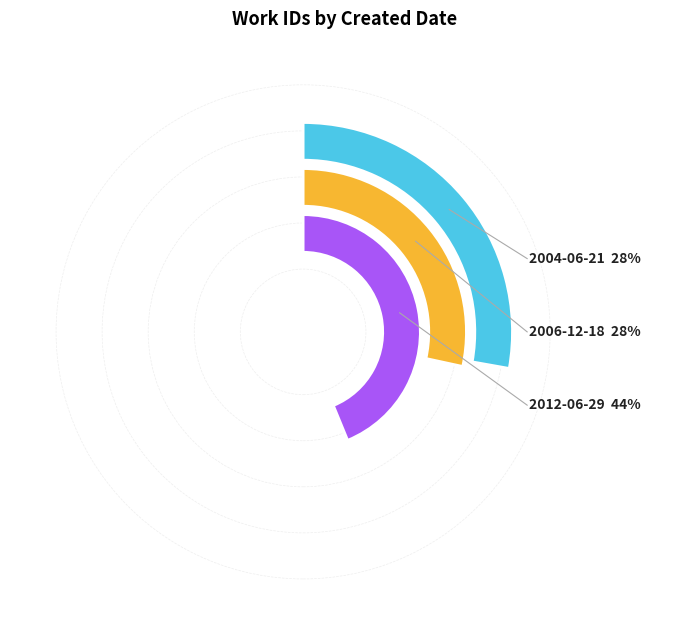

Which category has the biggest portion of the pie?

2012-06-29